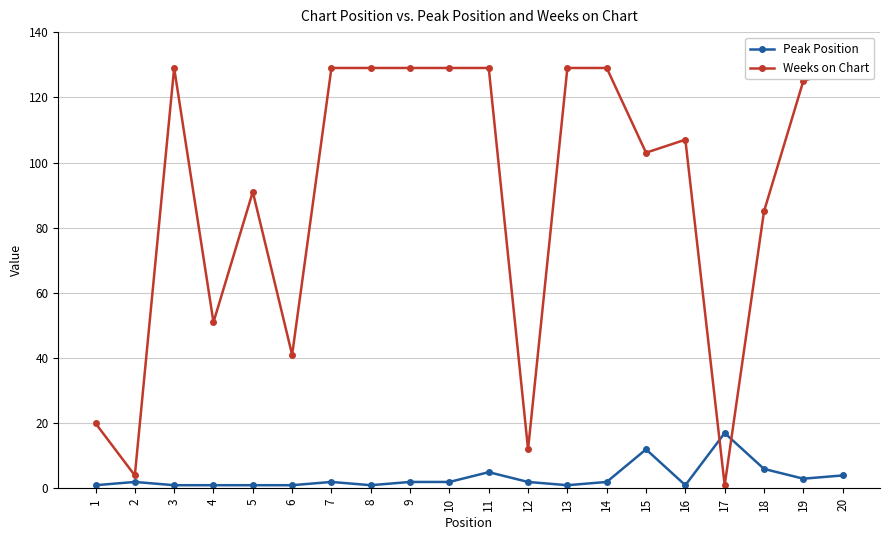

The value of Weeks on Chart at 6 is 41. True or false?

True